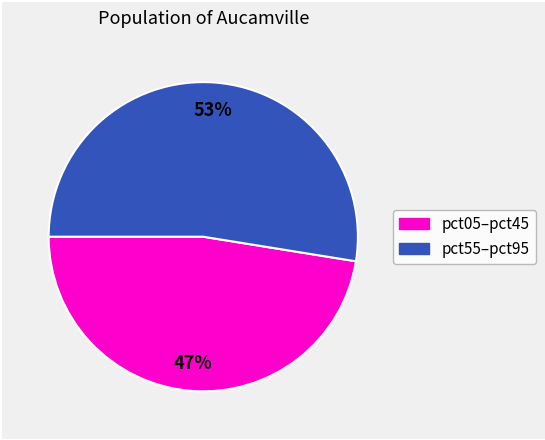

Is it true that pct05–pct45 is 35% of the pie?

False